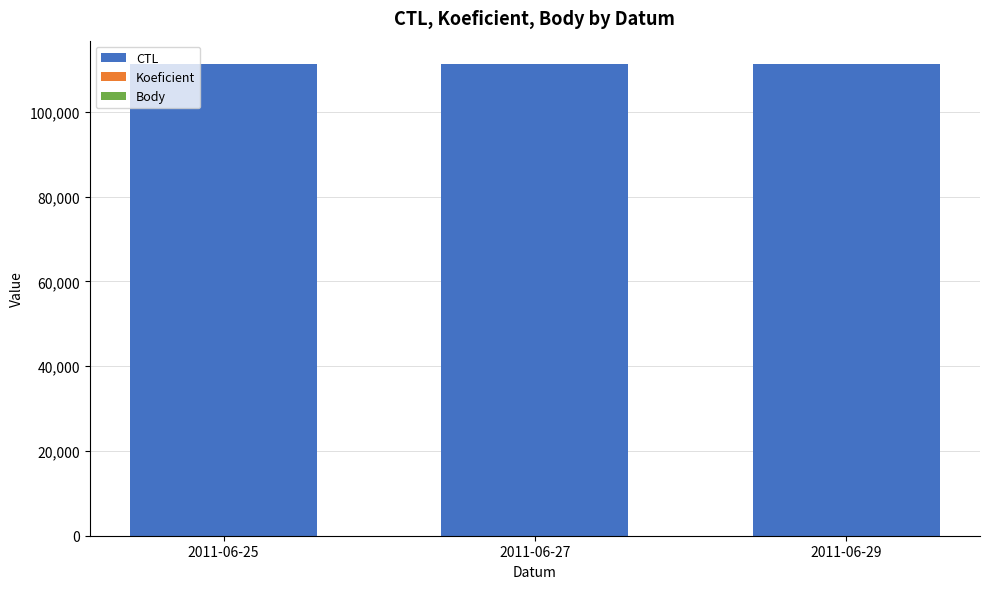

What is the highest value of the CTL series?

111210